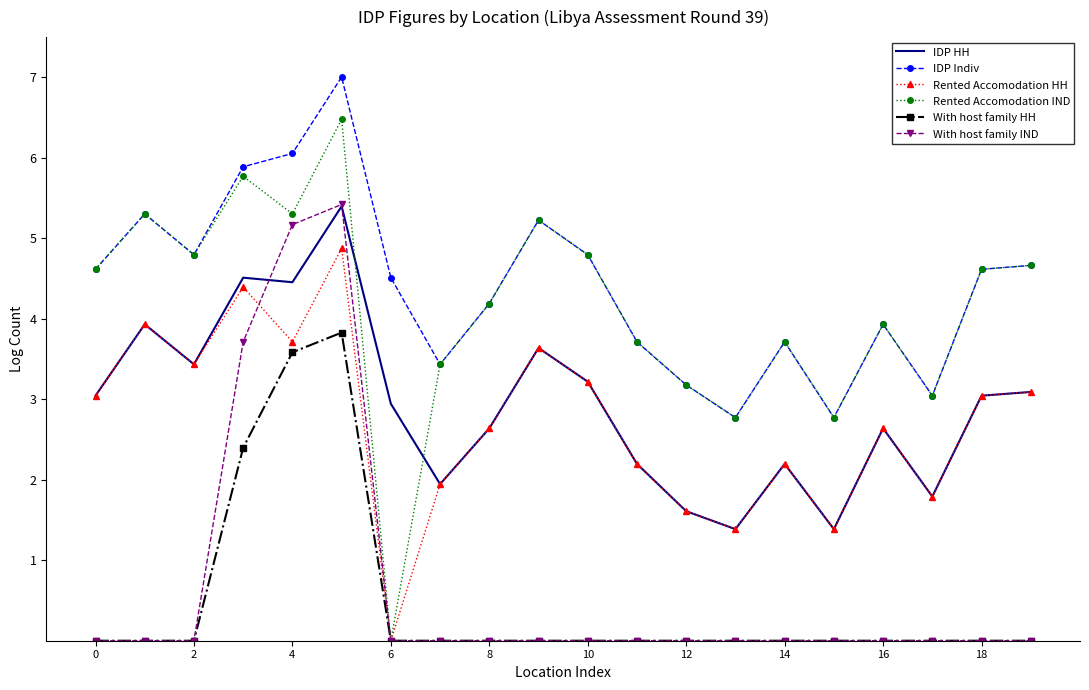

At how many categories does at least one series exceed 1?

20